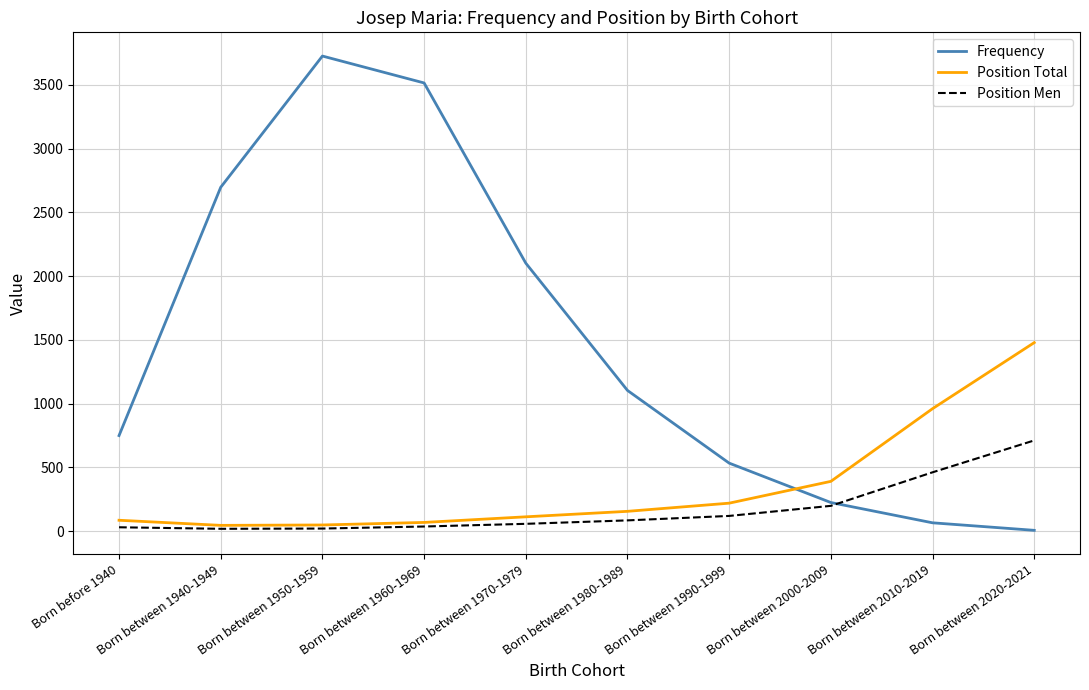

Rank the categories by Frequency value from highest to lowest.

Born between 1950-1959, Born between 1960-1969, Born between 1940-1949, Born between 1970-1979, Born between 1980-1989, Born before 1940, Born between 1990-1999, Born between 2000-2009, Born between 2010-2019, Born between 2020-2021